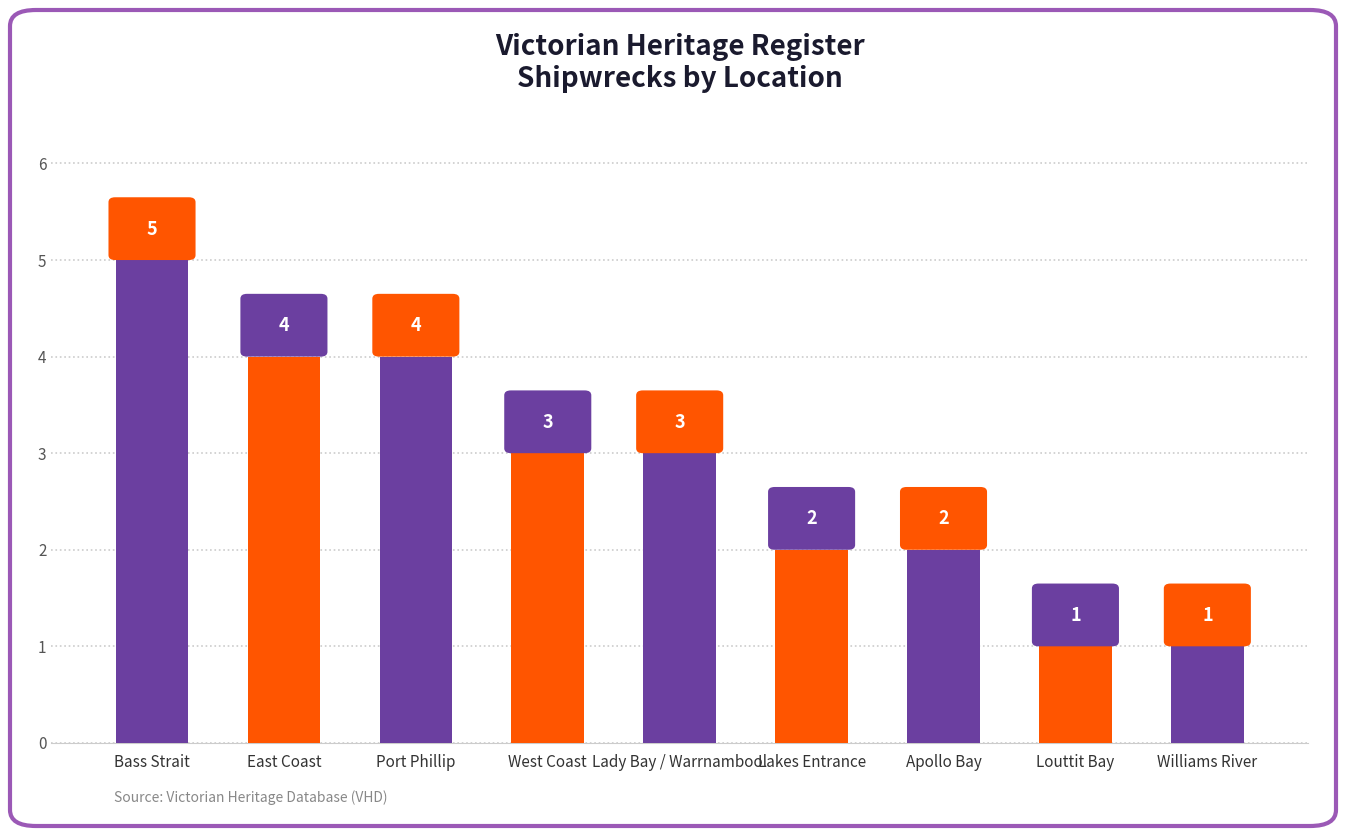

Where does the data first go above 3?

Bass Strait